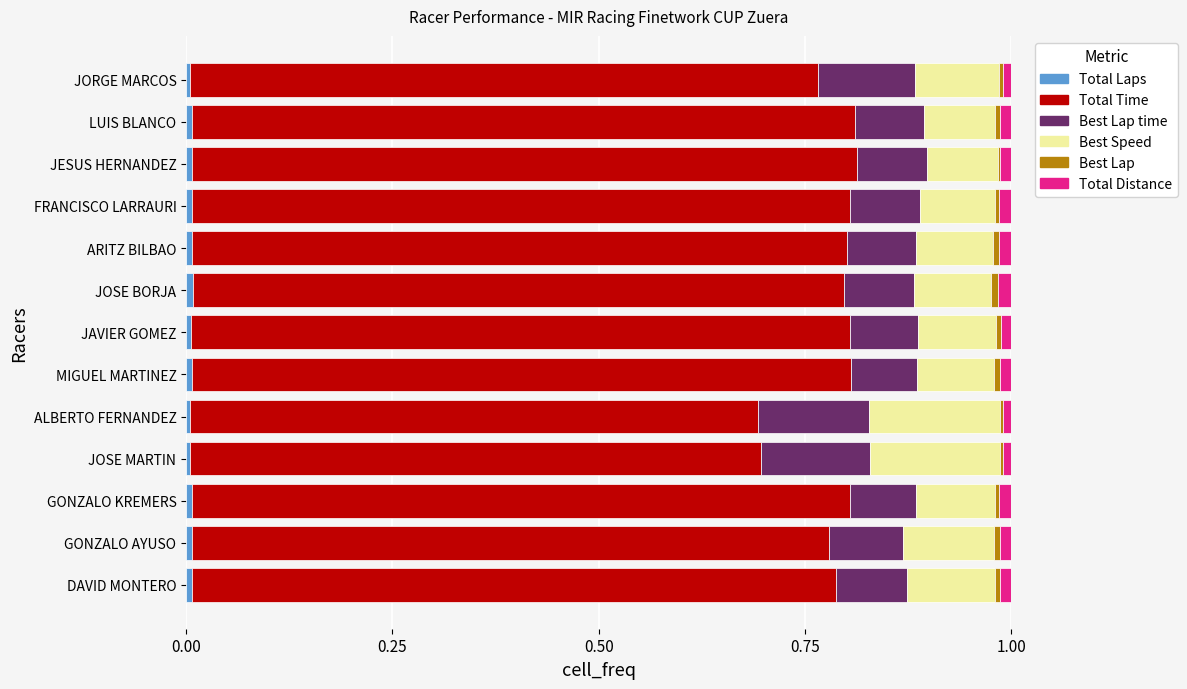

What is the sum of all Total Laps values?

0.1